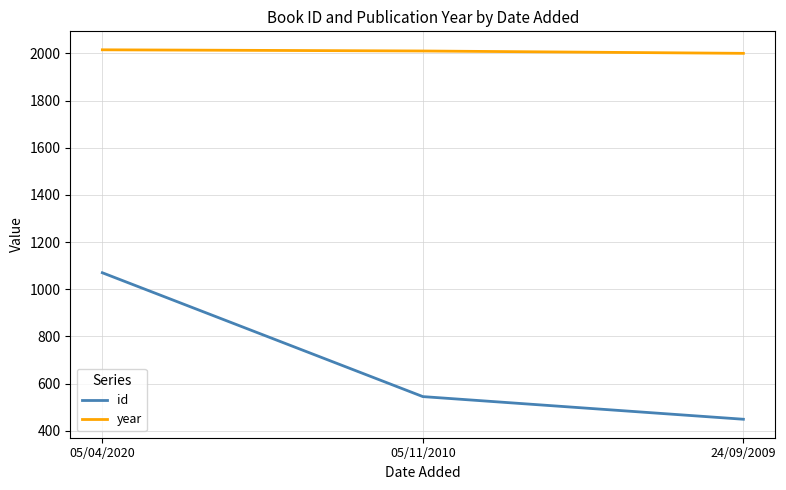

Which series has the largest total across all categories?

year